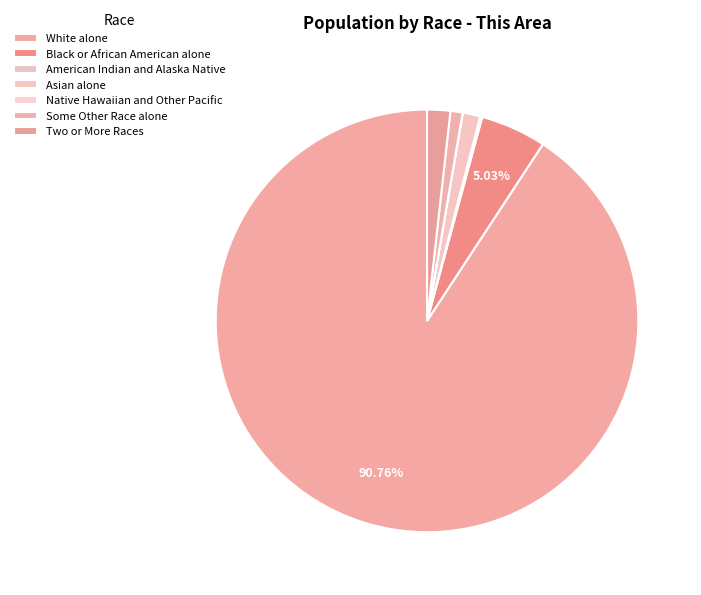

Which category has the biggest portion of the pie?

White alone